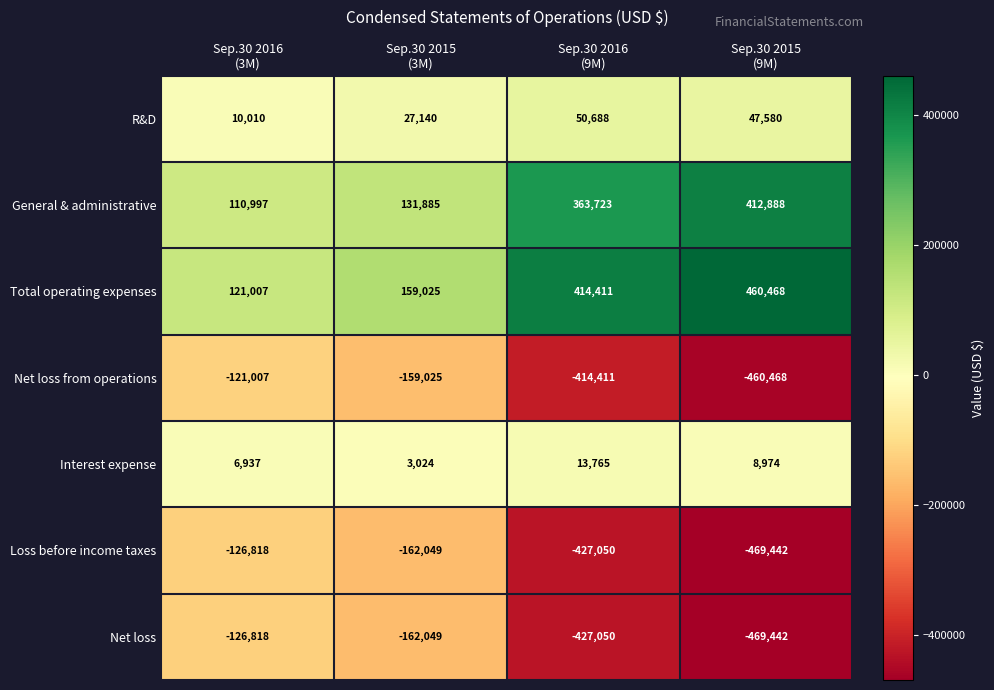

What is the minimum value for Net loss from operations?

-460468